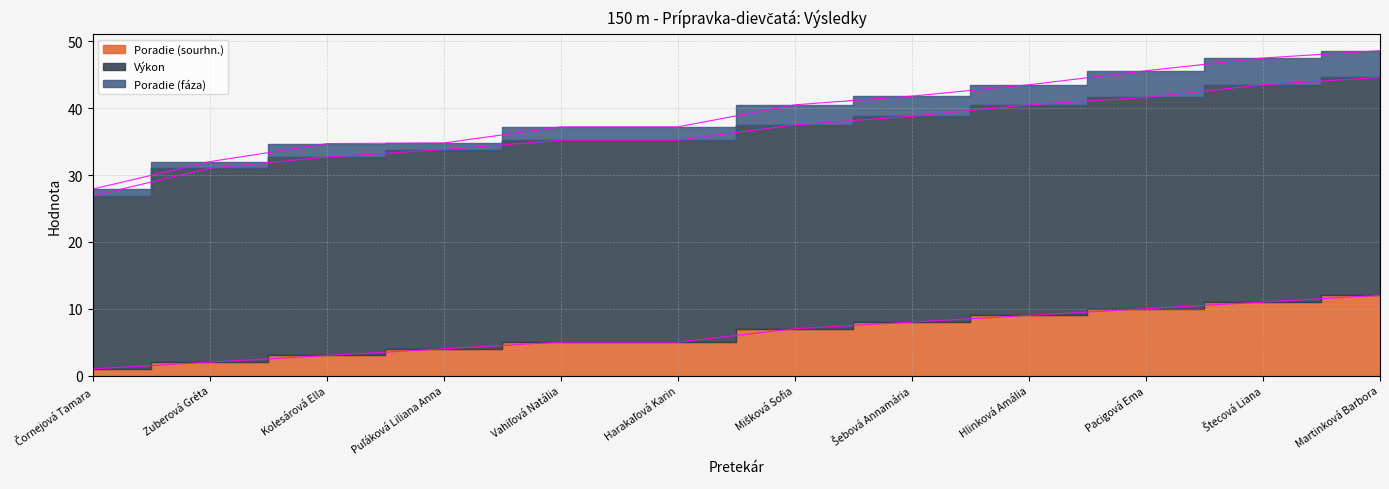

True or false: Výkon and Poradie (sourhn.) cross at least once.

False